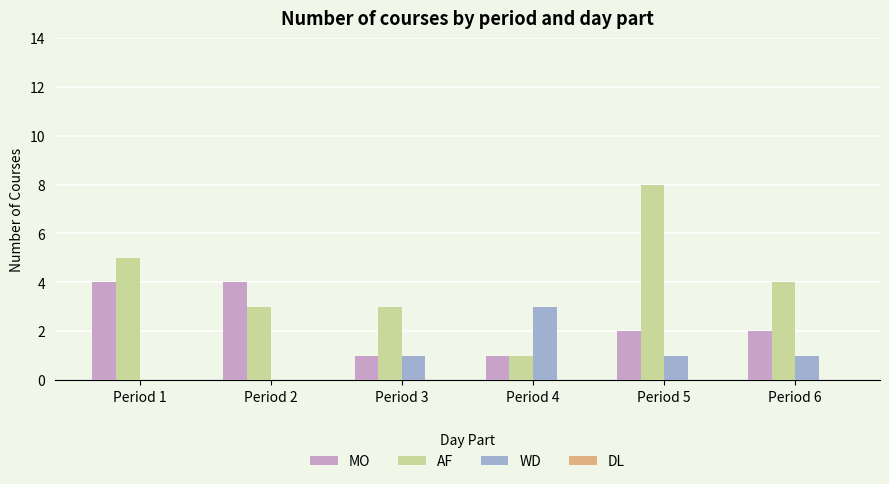

Is it true that WD equals 3 at Period 4?

True